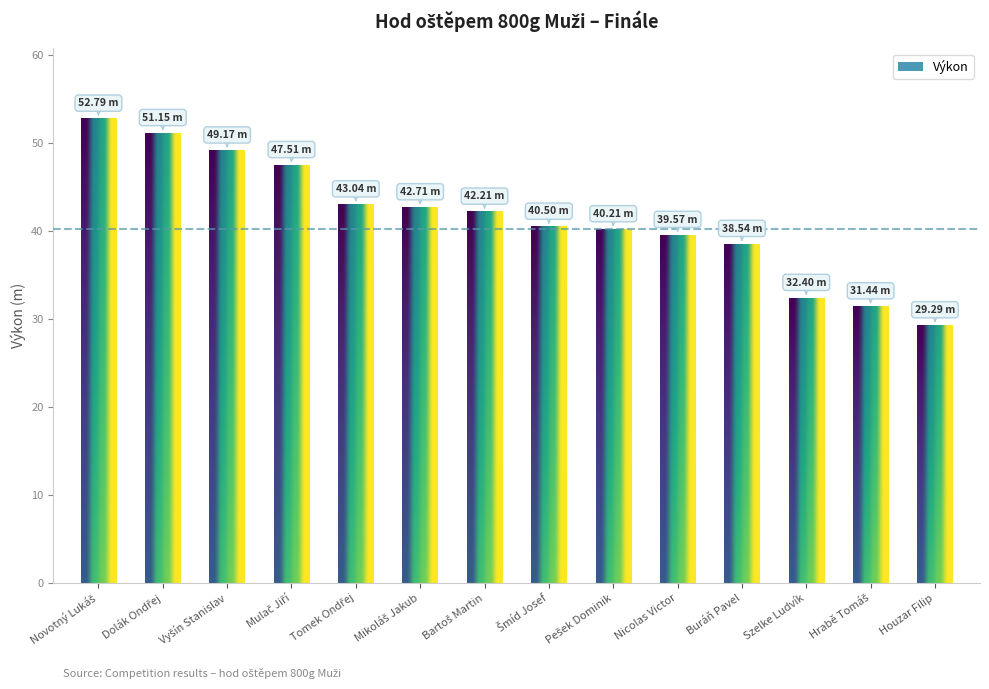

What is the ratio of the value at Dolák Ondřej to the value at Šmíd Josef?

1.3